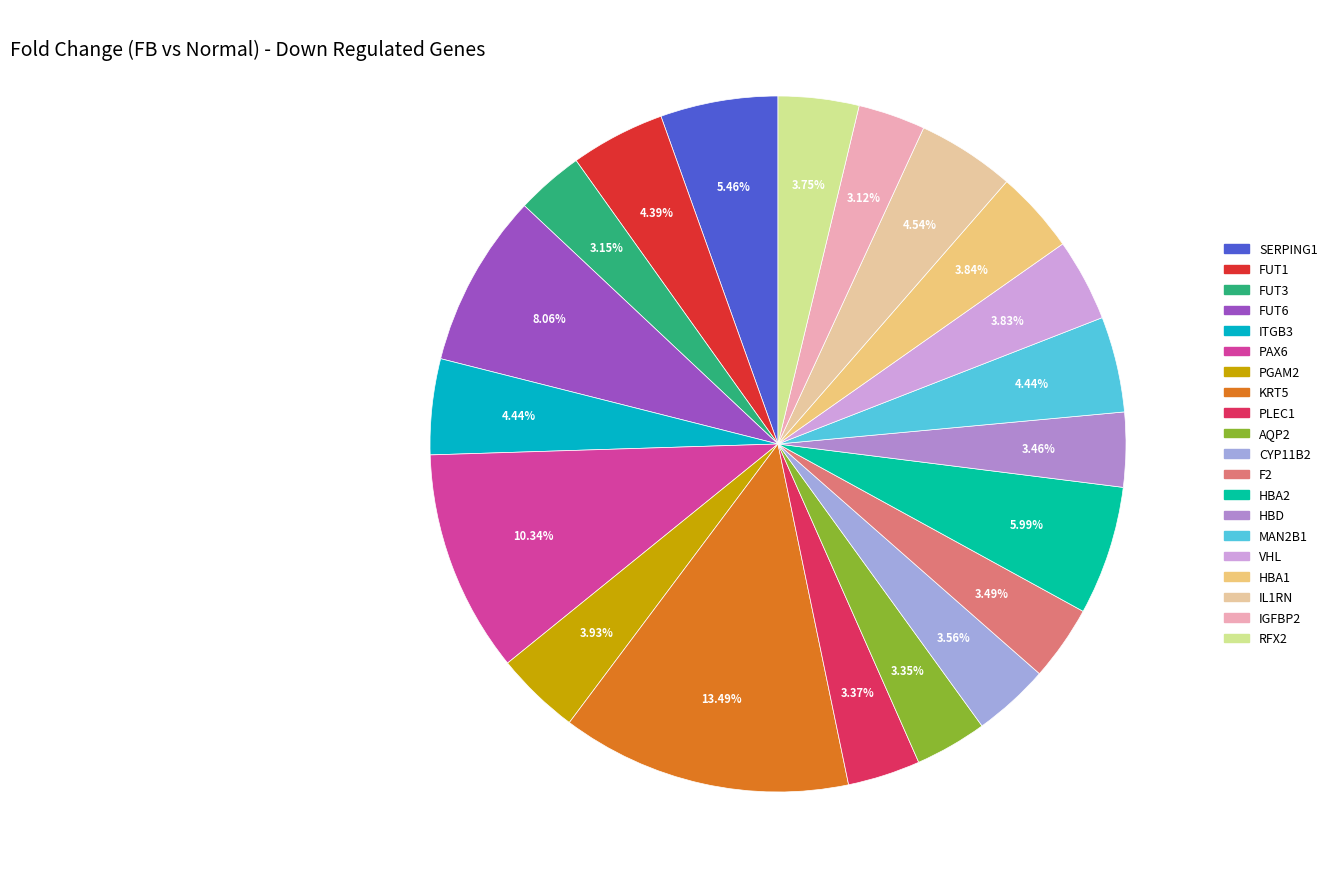

Is the sum of SERPING1 and MAN2B1 greater than half?

No